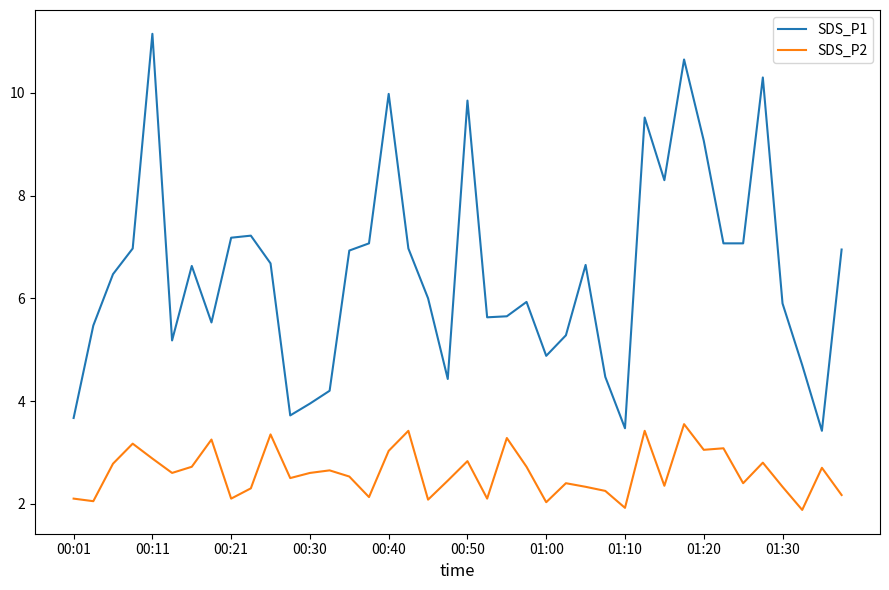

Rank the series by their average value, from highest to lowest.

SDS_P1, SDS_P2